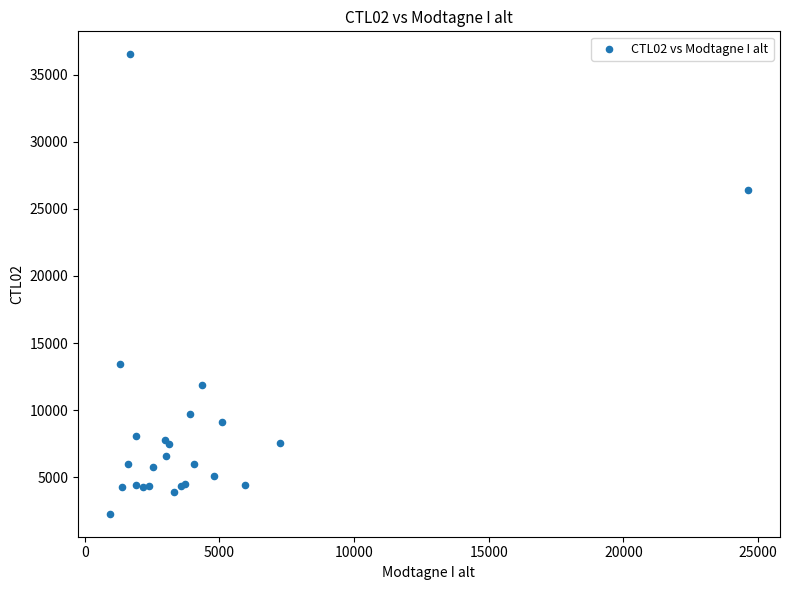

What Y value in the scatter plot is closest to 19399?

13454